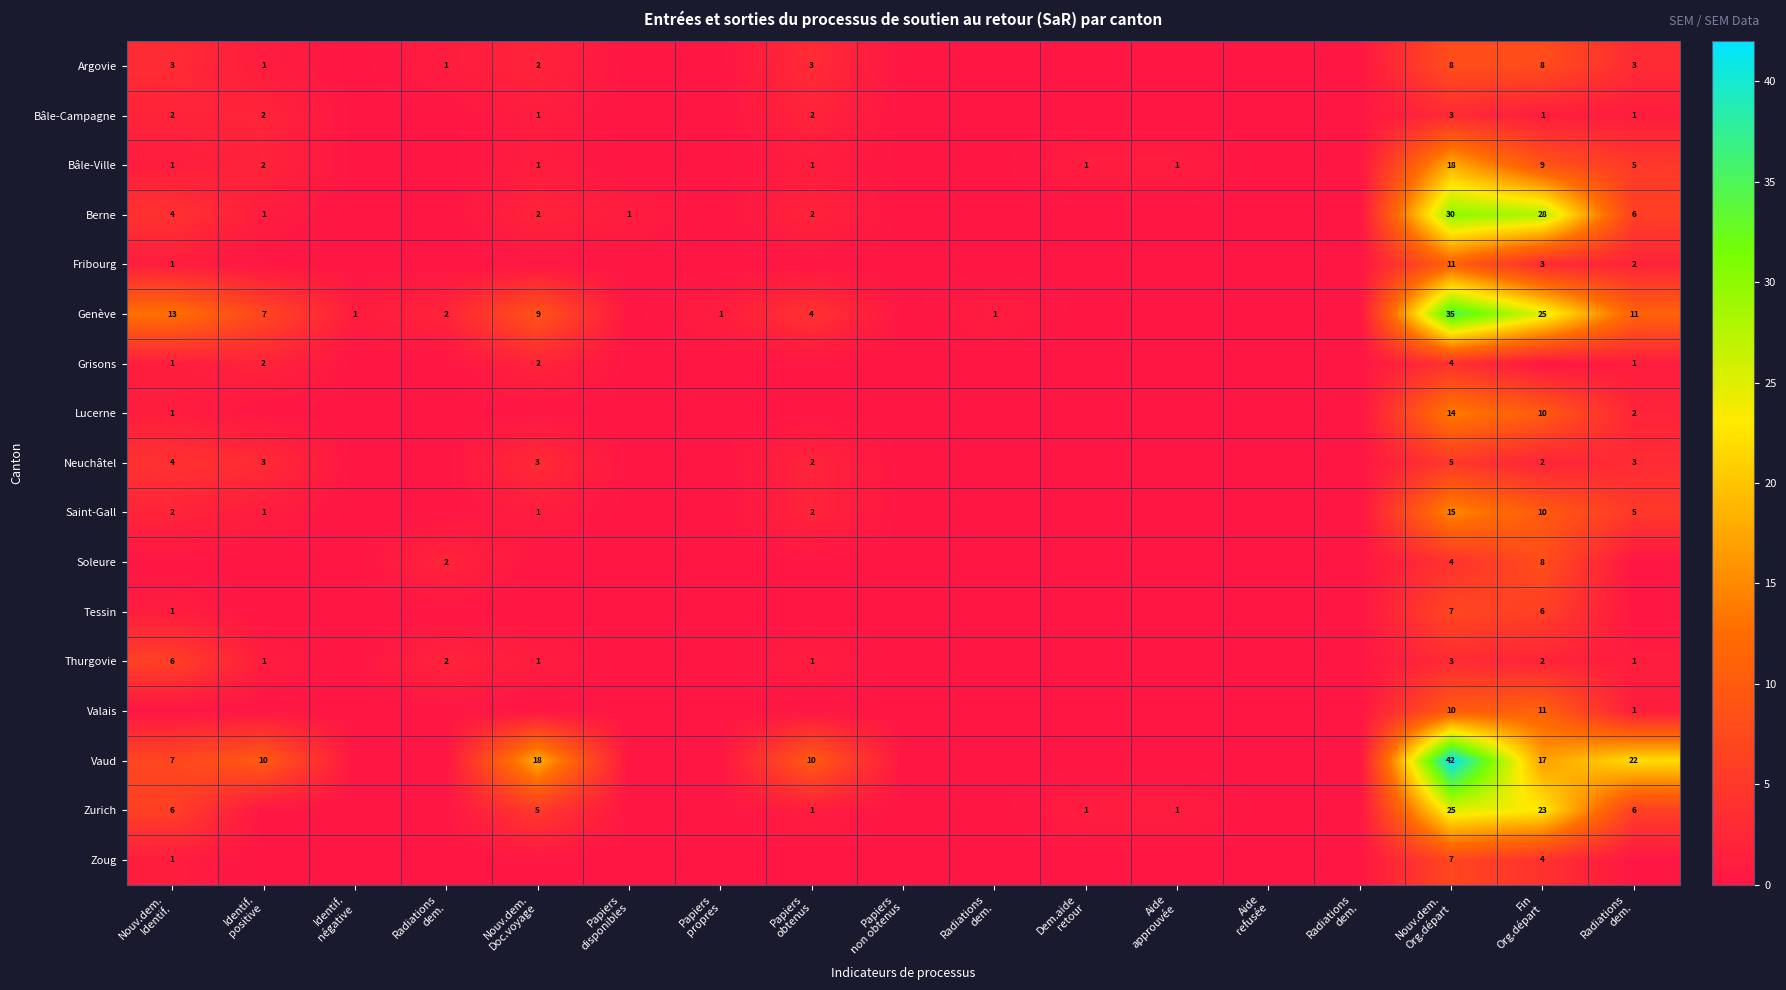

How many distinct data groups are displayed?

17